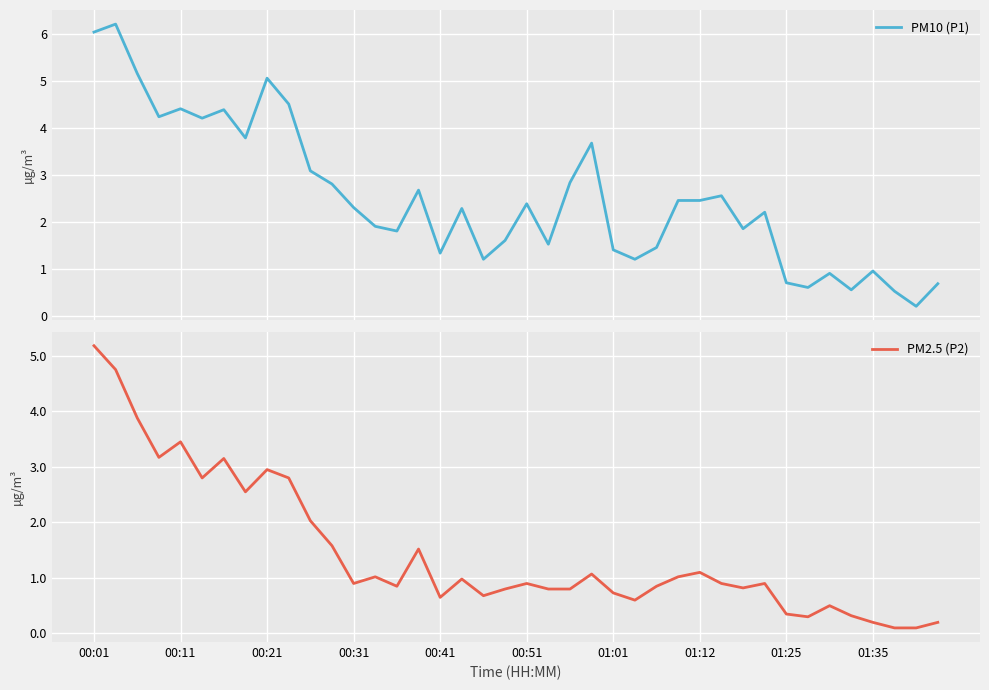

How many interior local peaks does the PM10 (P1) series have?

12